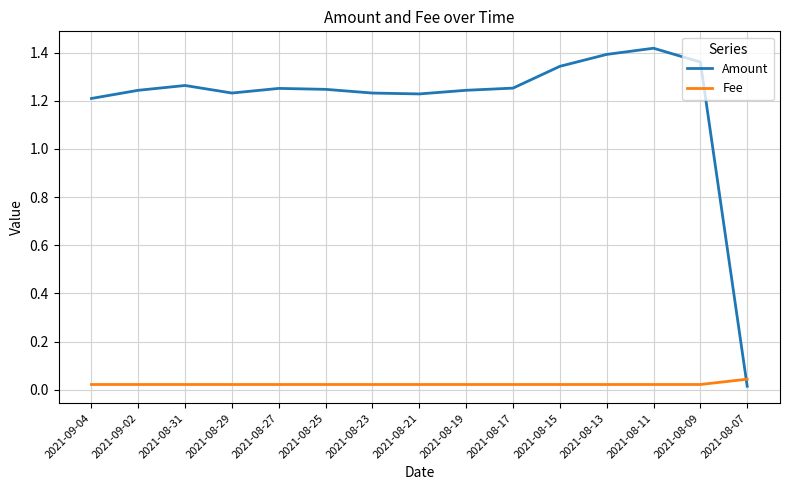

What is the sum of all Fee values?

0.4